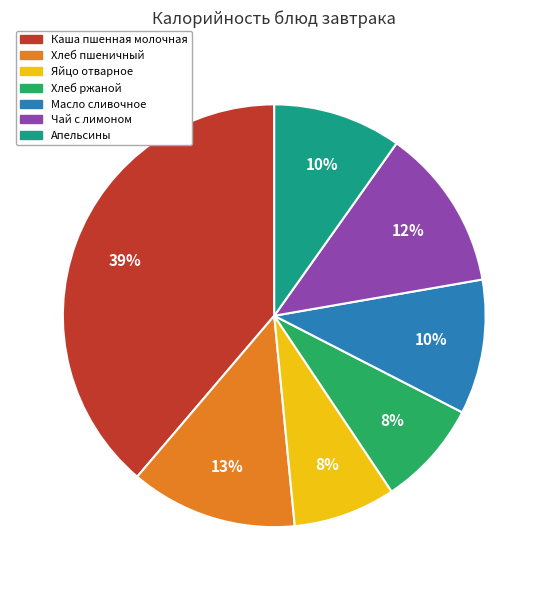

What percentage is the Каша пшенная молочная slice, to the nearest percent?

39%